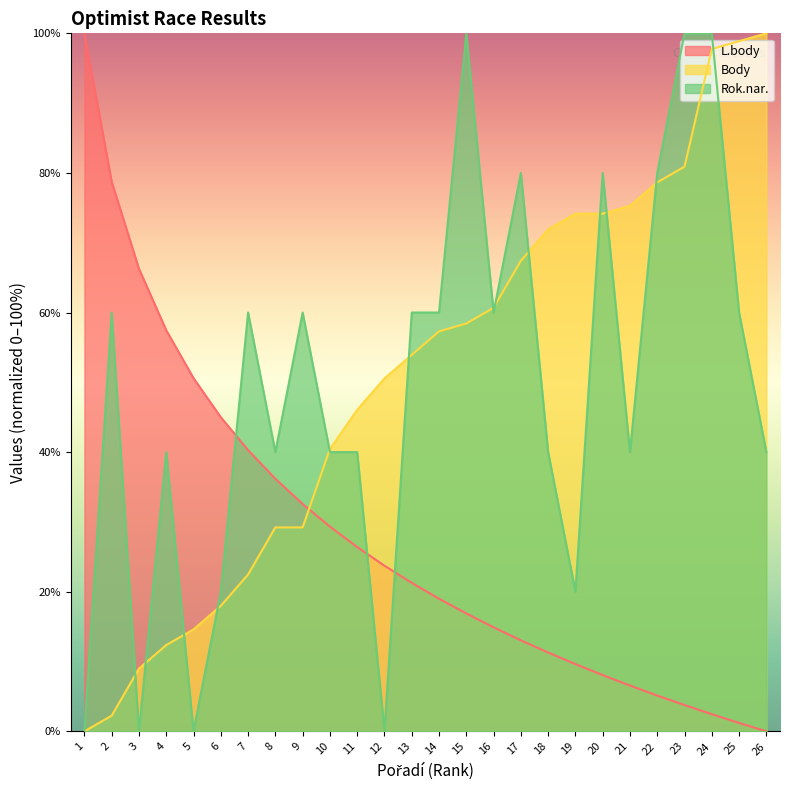

The L.body series shows 13.0 at 17. True or false?

True